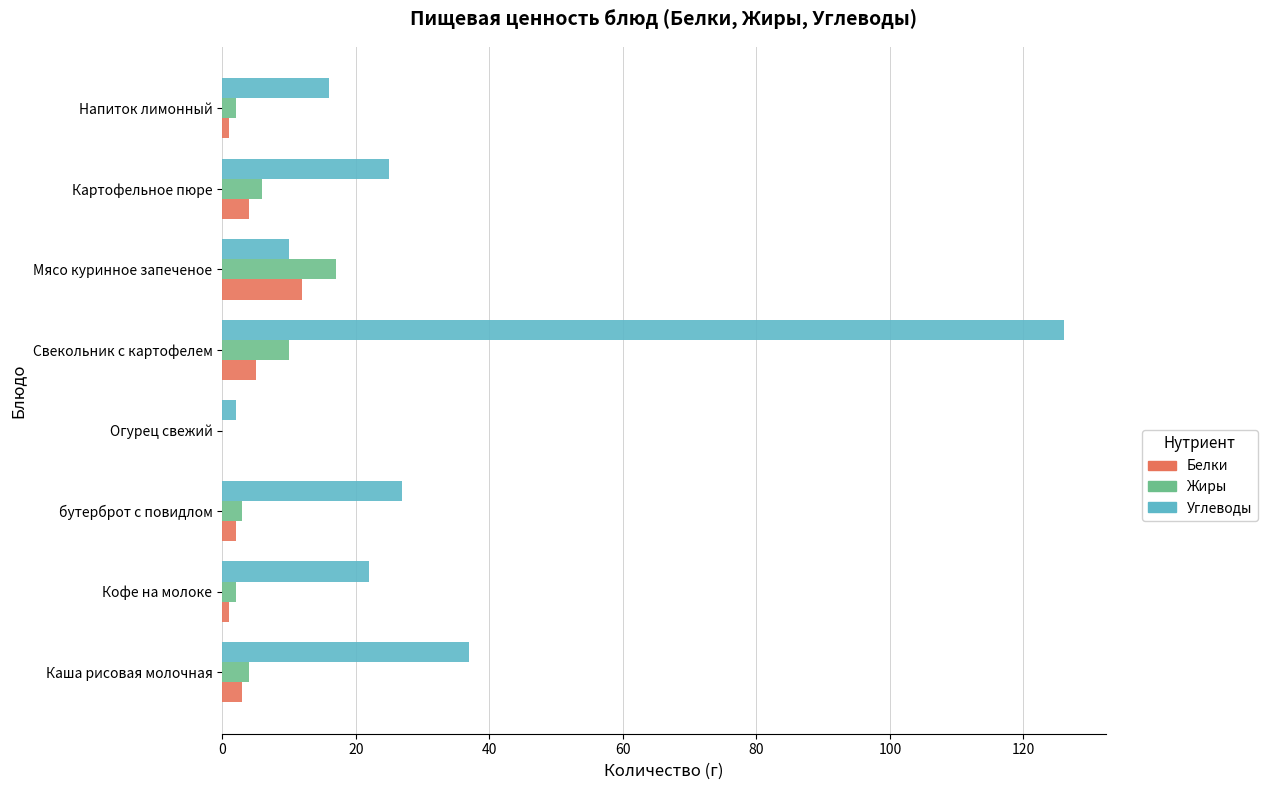

What are all the series names shown in the legend?

Белки, Жиры, Углеводы